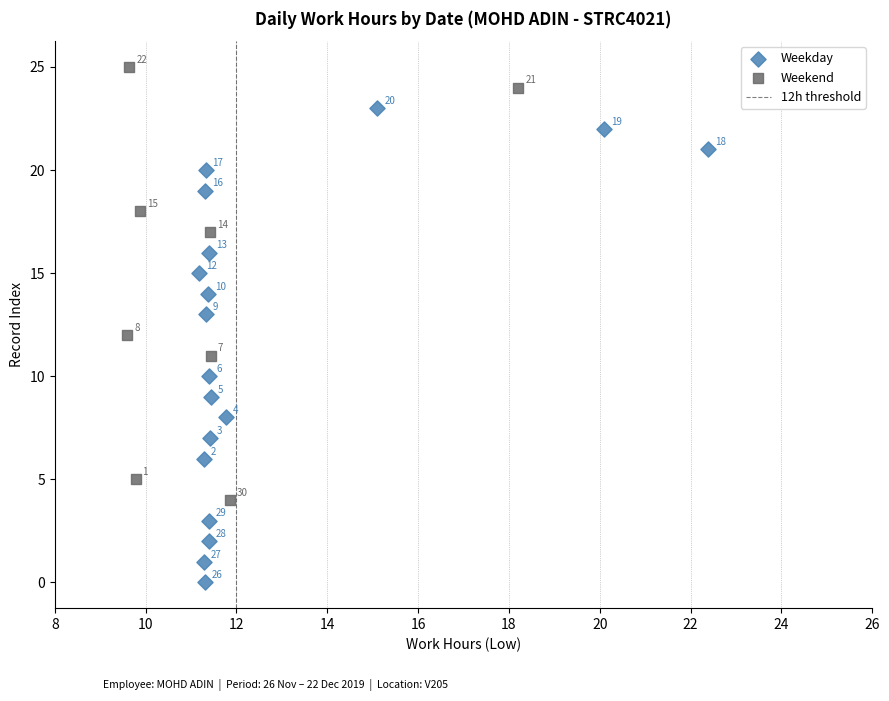

Which series reaches the maximum Y coordinate?

Weekend